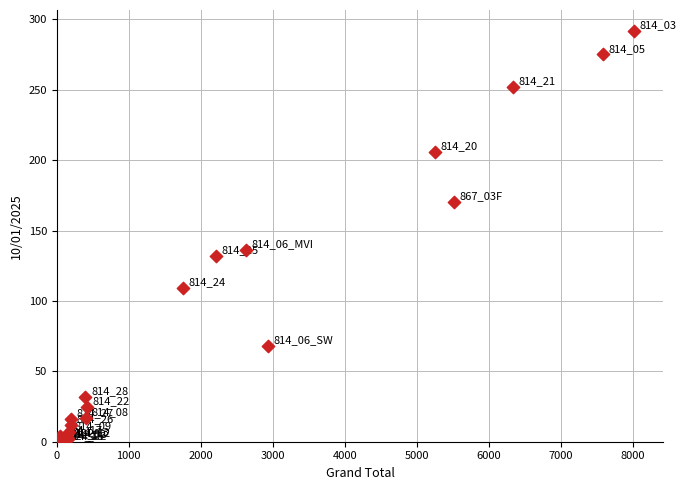

What Y value in the scatter plot is closest to 146?

136